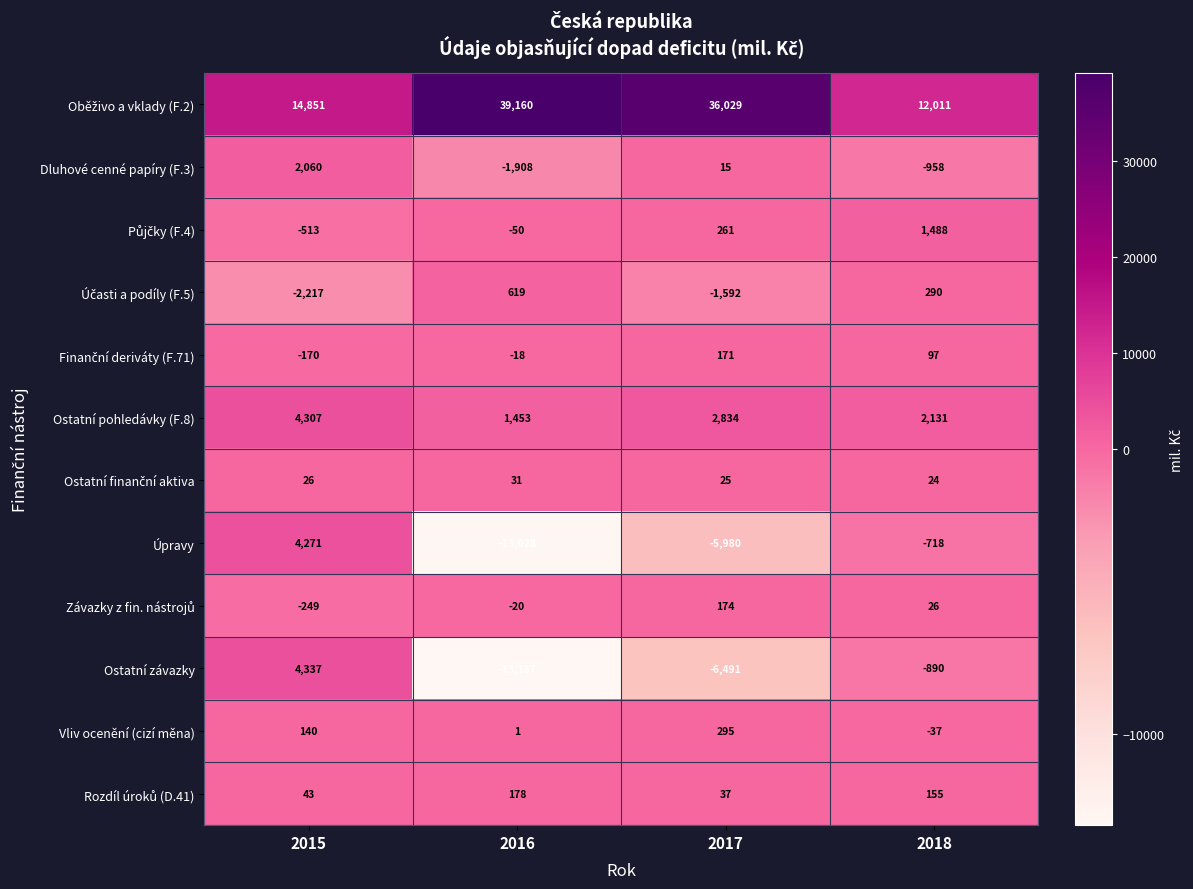

How many data points does each series have?

4